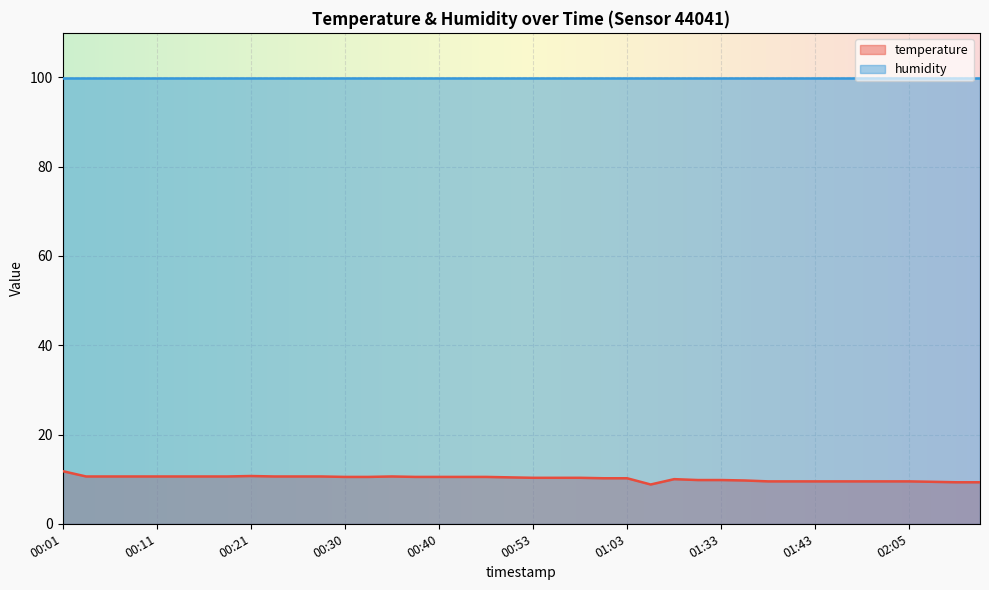

What is the minimum value shown in the chart?

8.8